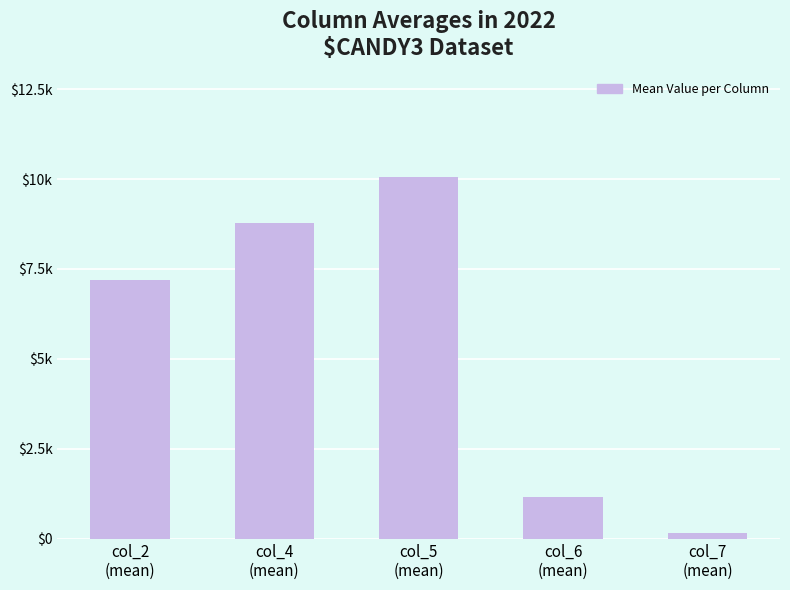

List the labels in order of value, smallest first.

col_7
(mean), col_6
(mean), col_2
(mean), col_4
(mean), col_5
(mean)